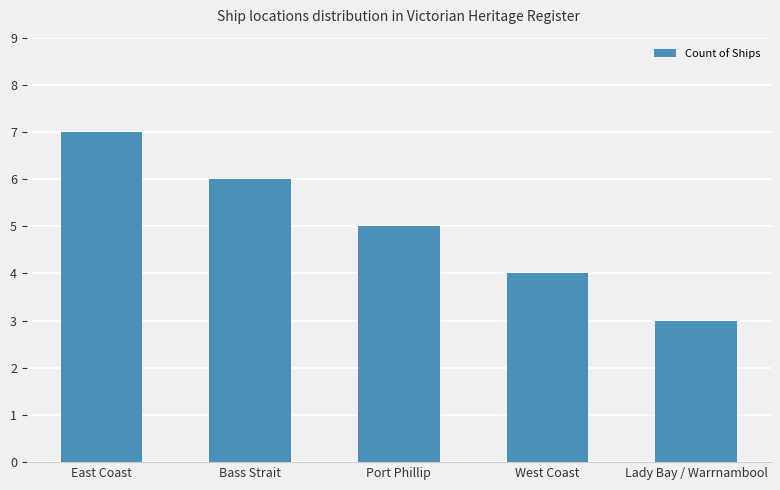

Which label corresponds to the largest value in the chart?

East Coast